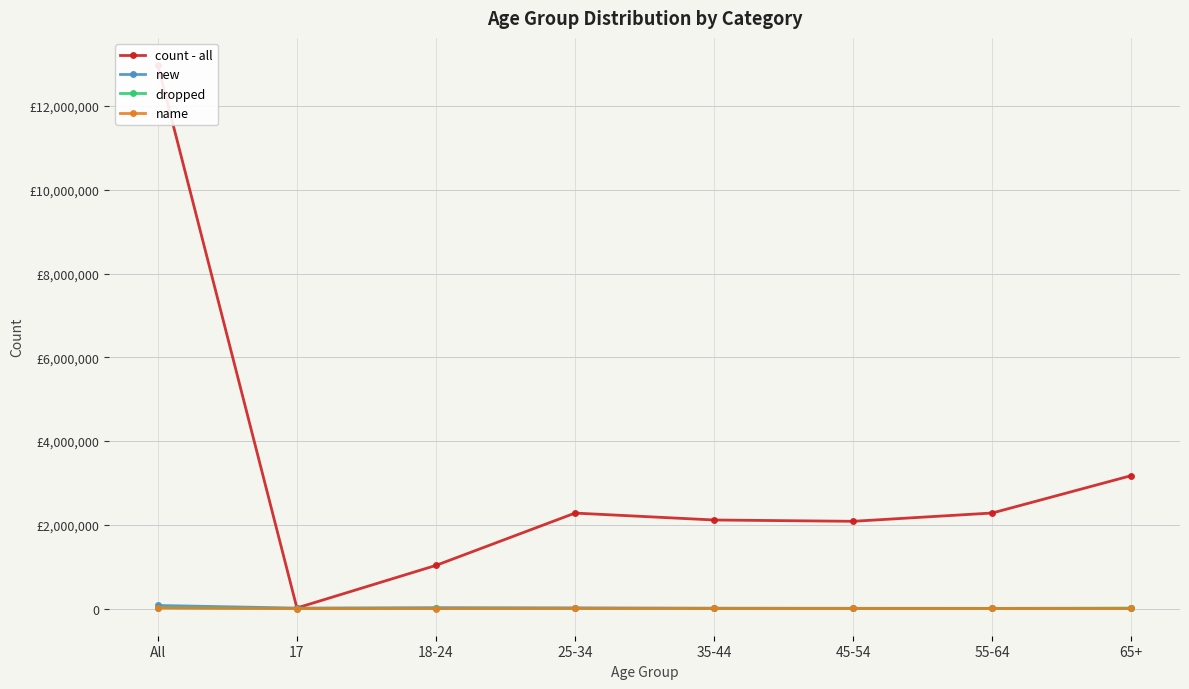

What is the smallest value displayed?

3